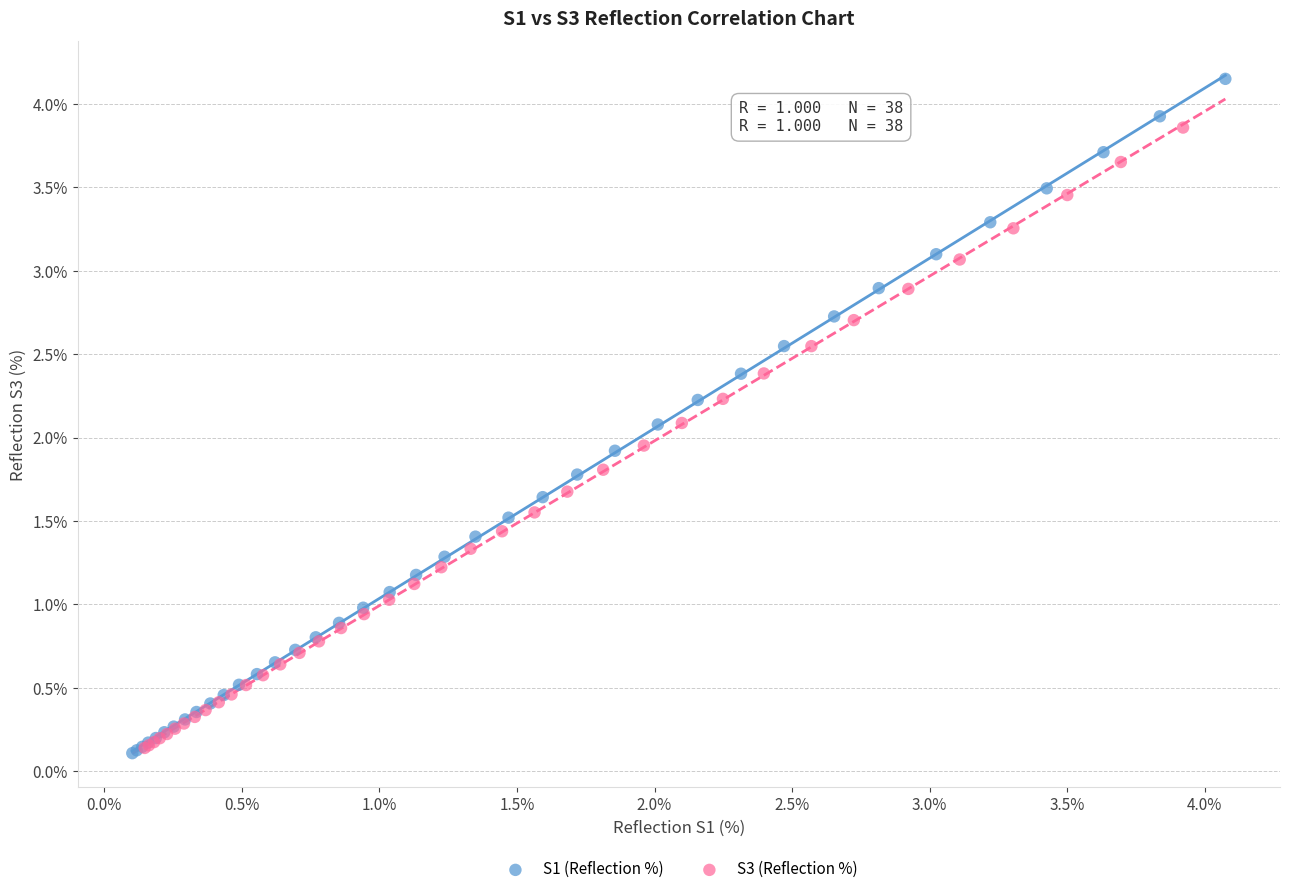

What are all the series names shown in the legend?

S1 (Reflection %), S3 (Reflection %)